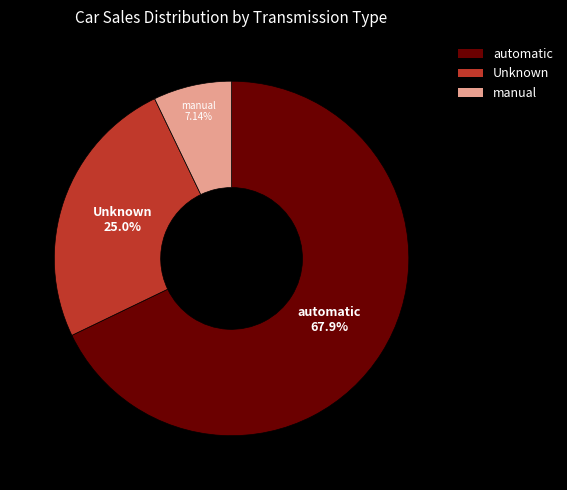

What is the smallest slice in the pie chart?

manual